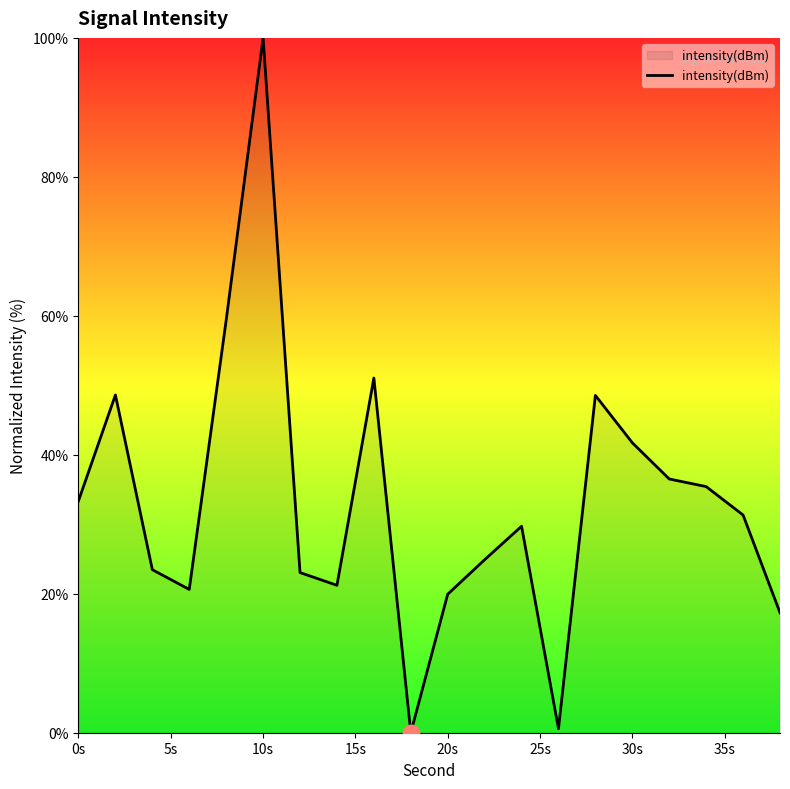

What is the difference between the maximum and minimum values?

100.0